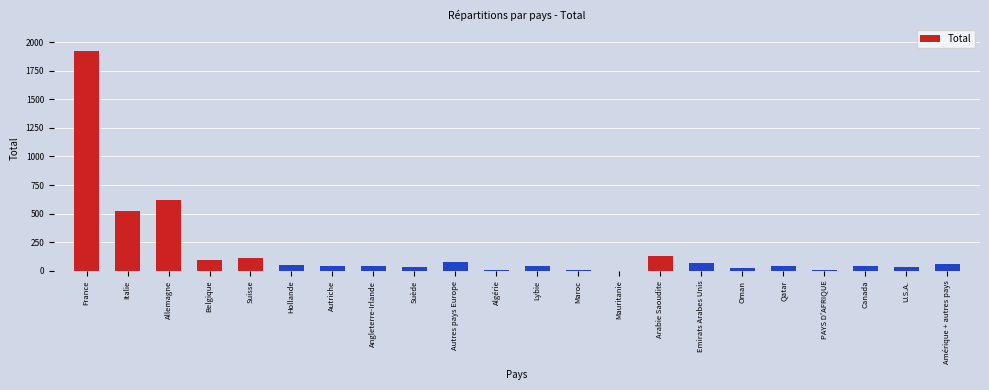

Where is the data nearest to the value 960?

Allemagne